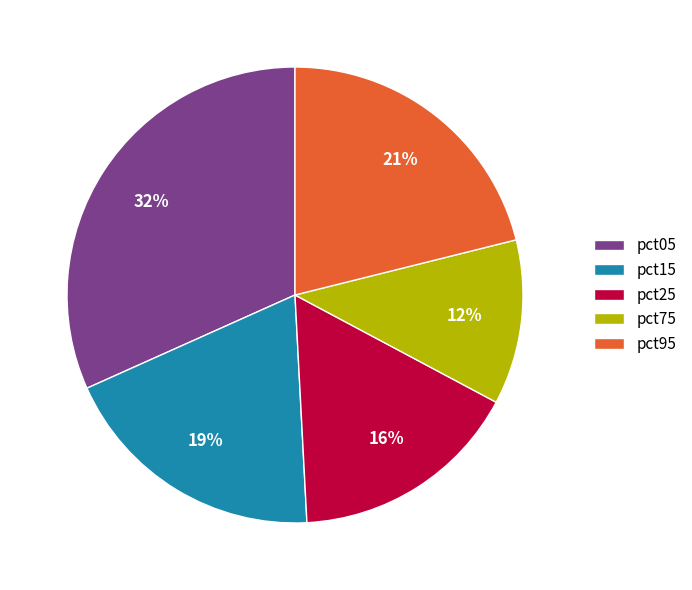

Is there any slice that represents more than half of the pie?

No